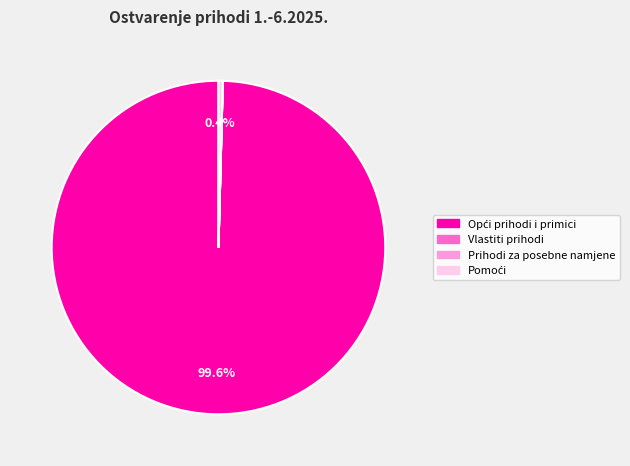

Is there a majority slice in this chart?

Yes